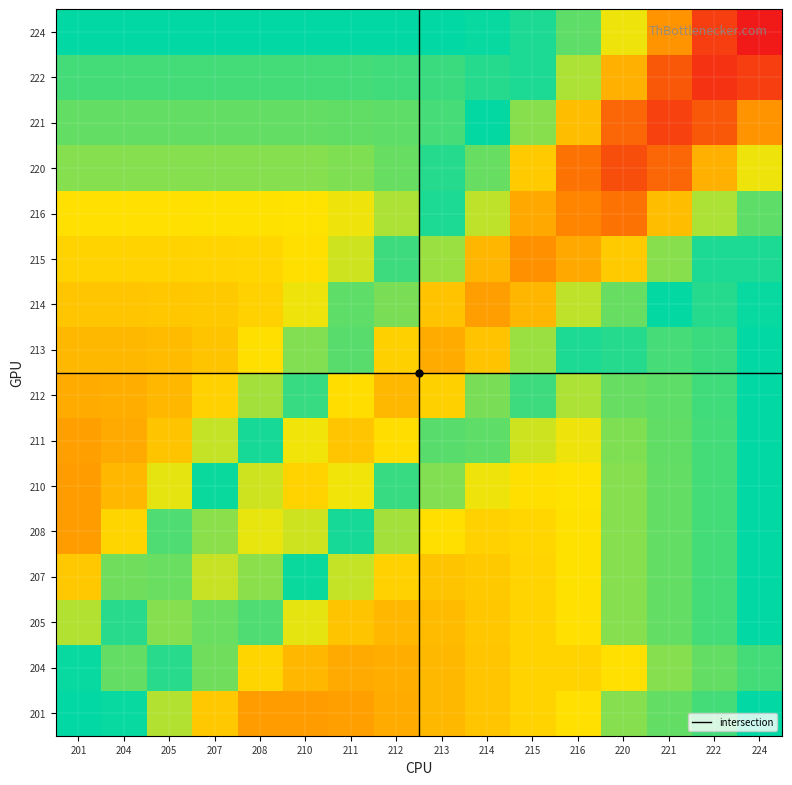

At how many categories does at least one series exceed 0?

16